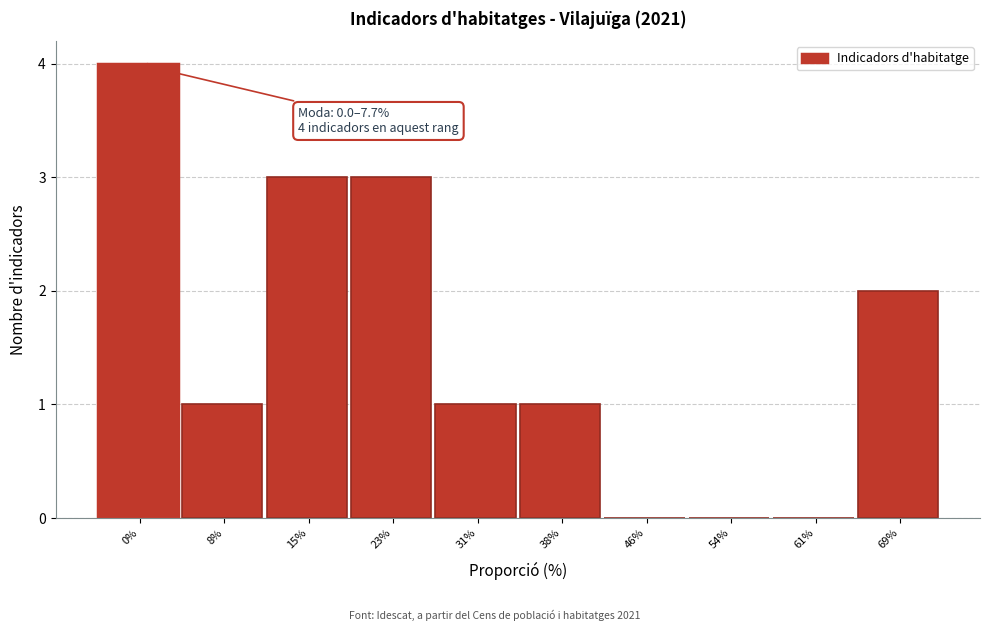

Reading right to left, extract all data points from this chart.

69%=2	61%=0	54%=0	46%=0	38%=1	31%=1	23%=3	15%=3	8%=1	0%=4